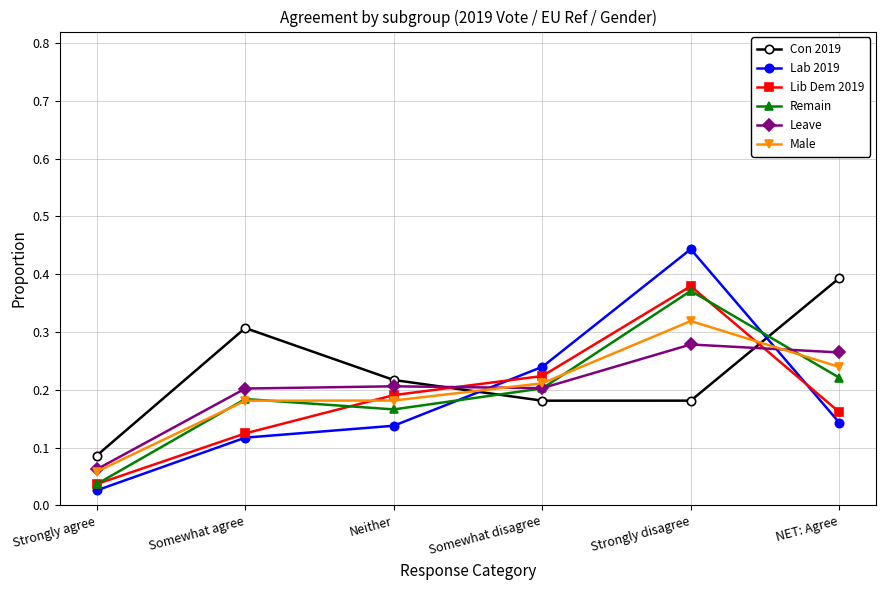

Between Strongly agree and Somewhat agree, which series saw the biggest shift?

Con 2019